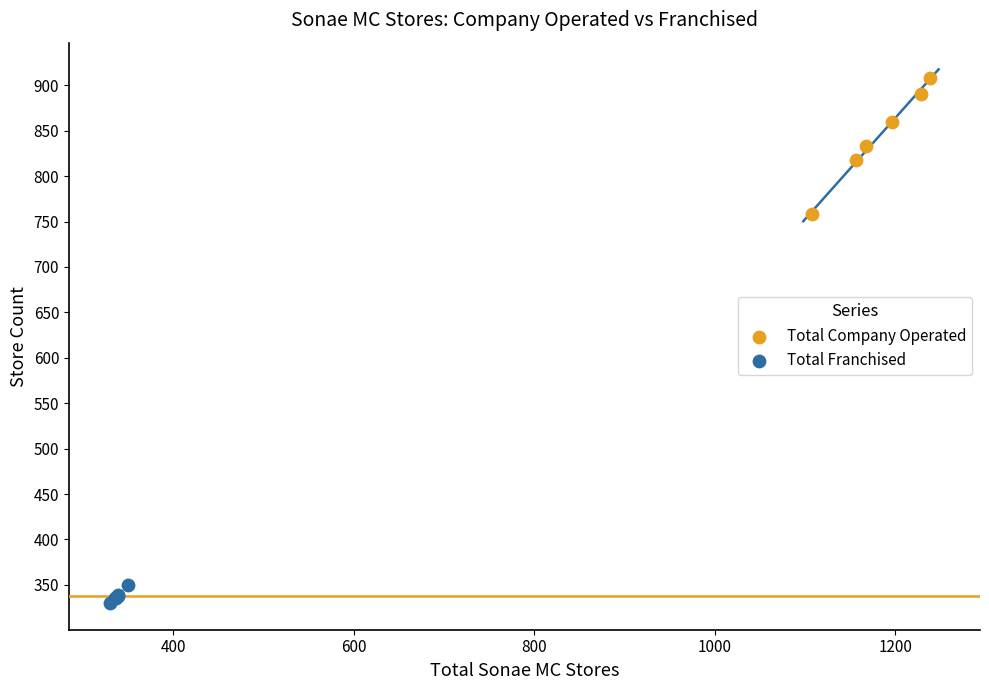

Which series has the largest Y range (max minus min)?

Total Company Operated